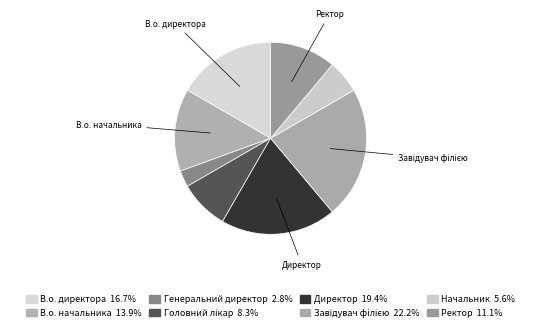

How many slices are in this pie chart?

8